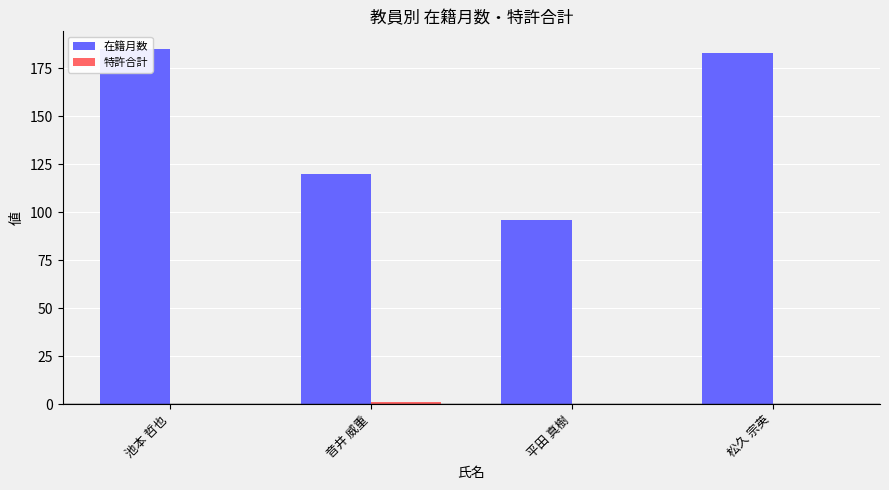

Rank the series by their average value, from lowest to highest.

特許合計, 在籍月数